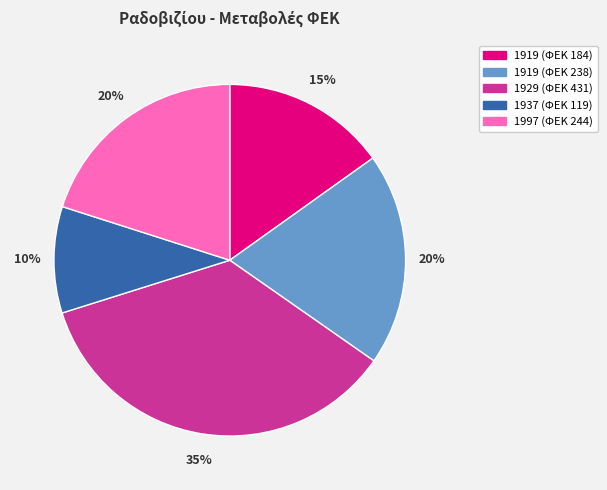

To the nearest percent, what is the combined percentage of 1929 (ΦΕΚ 431) and 1937 (ΦΕΚ 119)?

45%